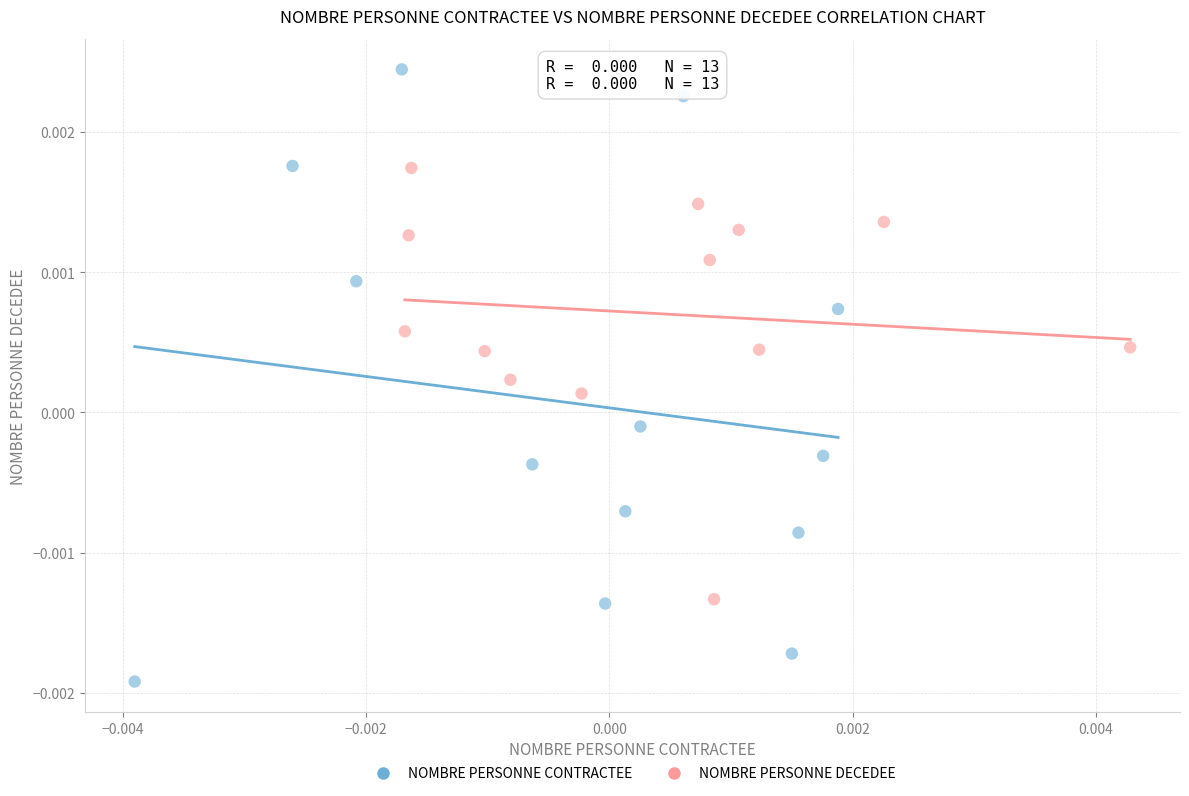

What are all the series names shown in the legend?

NOMBRE PERSONNE CONTRACTEE, NOMBRE PERSONNE DECEDEE